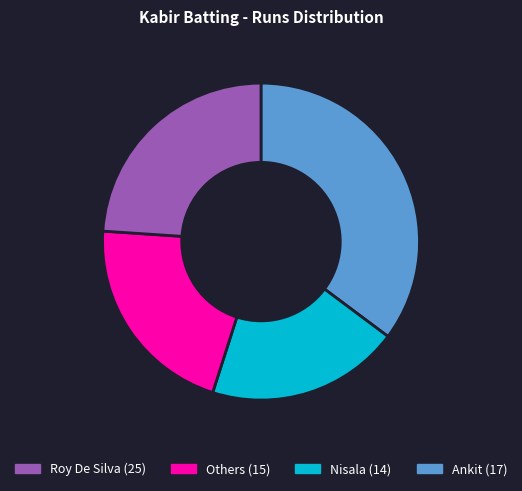

Is there any slice that represents more than half of the pie?

No